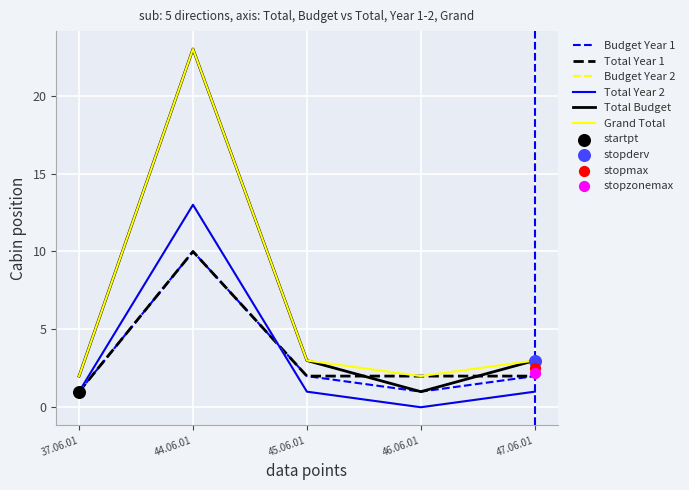

What are all the series names shown in the legend?

Budget Year 1, Total Year 1, Budget Year 2, Total Year 2, Total Budget, Grand Total